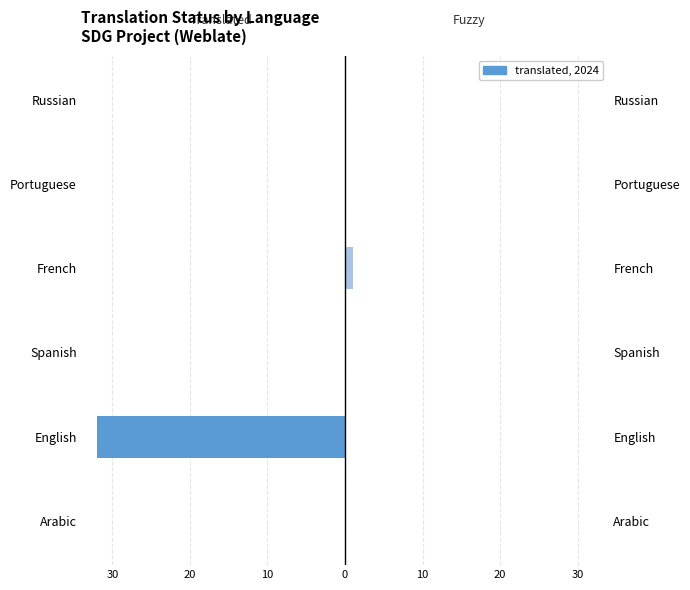

At how many categories does at least one series exceed -27?

6